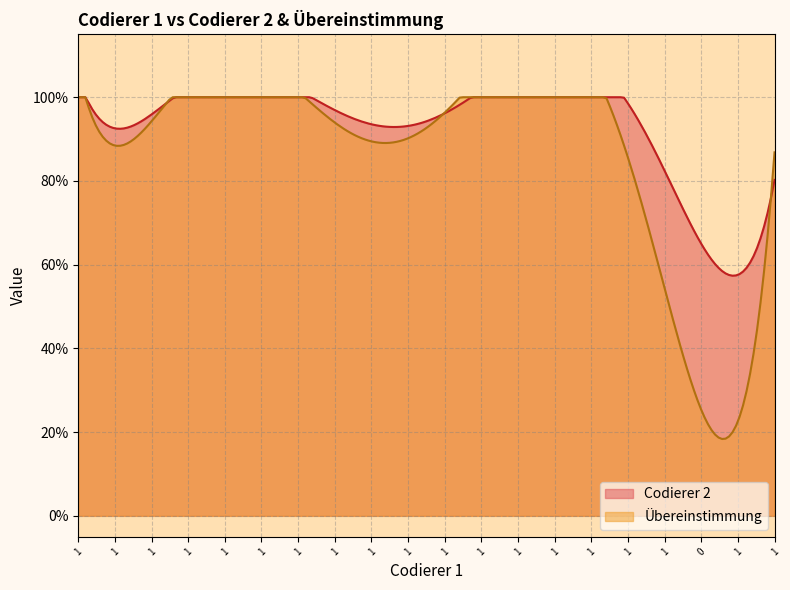

True or false: Übereinstimmung and Codierer 2 intersect in this chart.

True